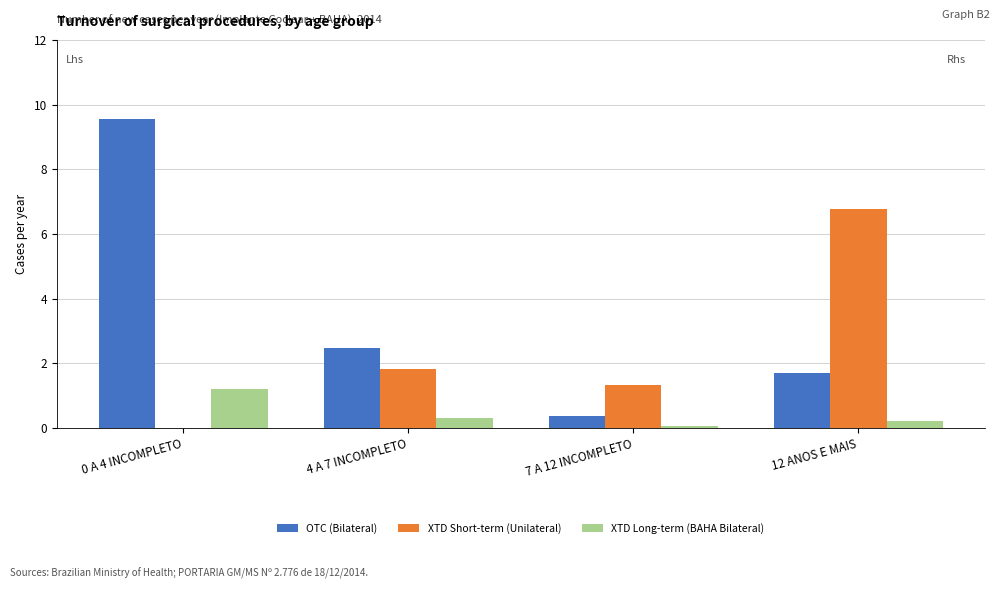

Which series has the largest total across all categories?

OTC (Bilateral)